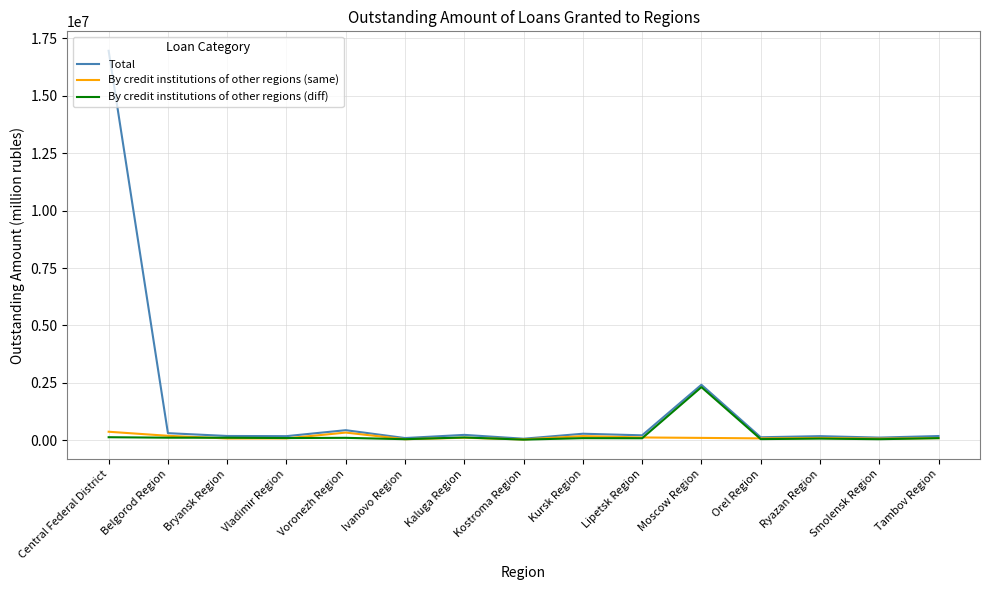

Rank the series by their maximum value, from lowest to highest.

By credit institutions of other regions (same), By credit institutions of other regions (diff), Total